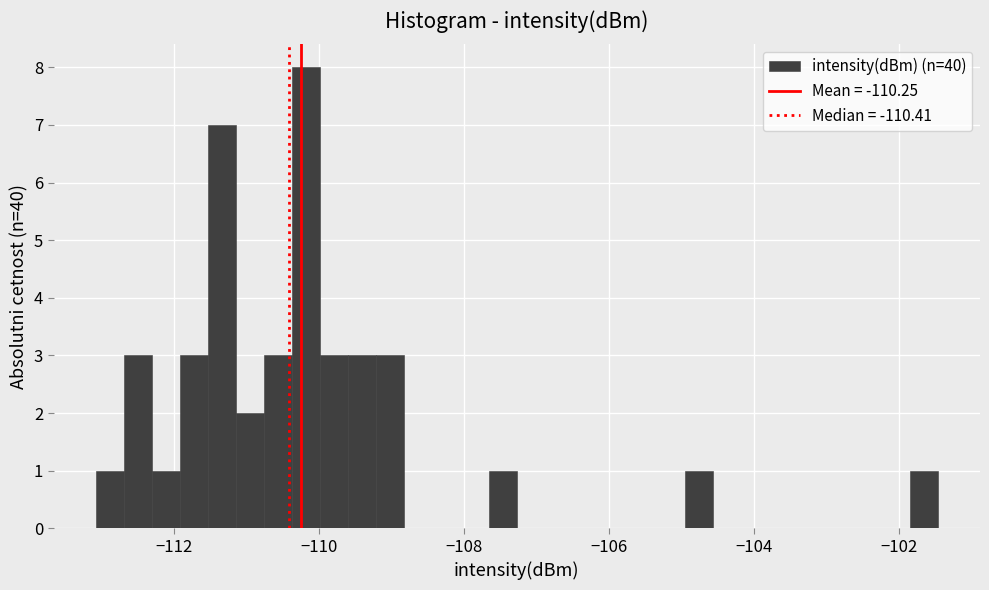

Read against the x-axis, roughly where is the centre of the tallest bar?

-110.2